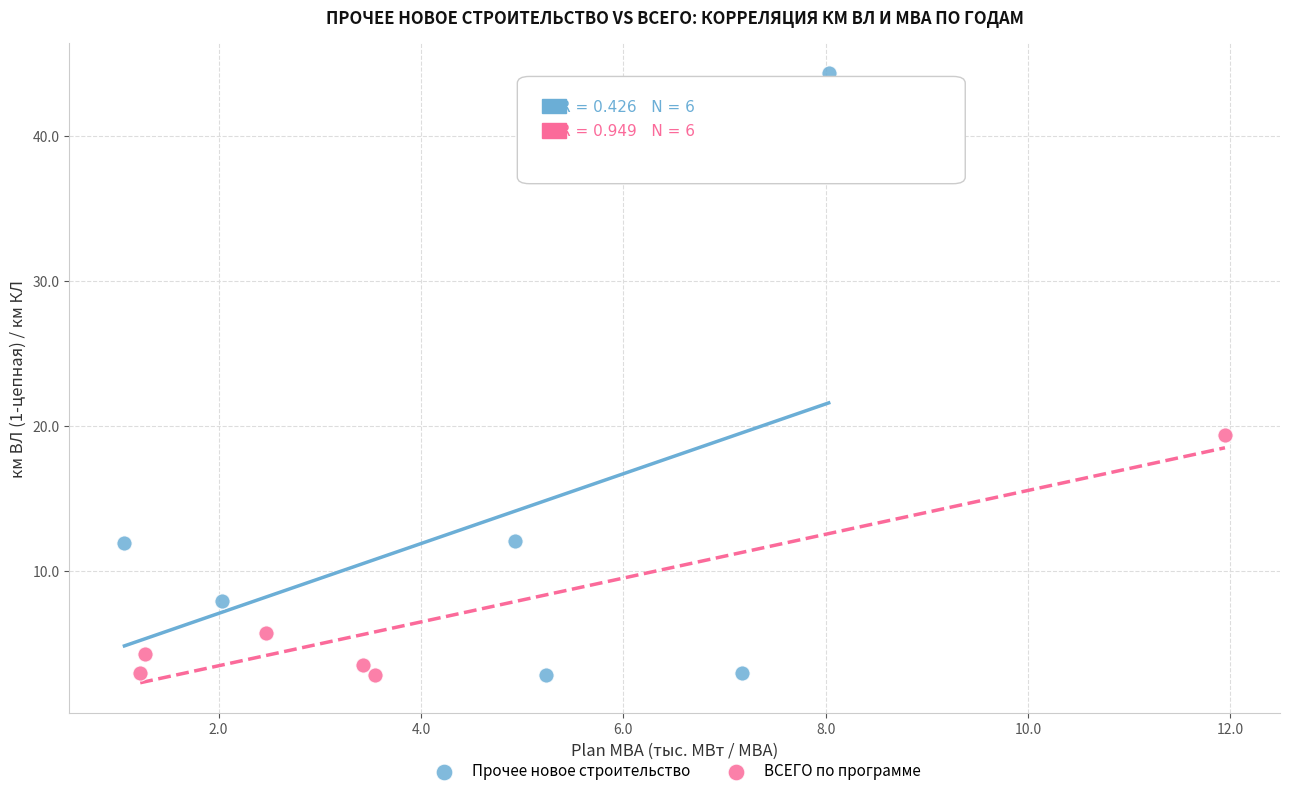

Which series reaches the maximum Y coordinate?

Прочее новое строительство